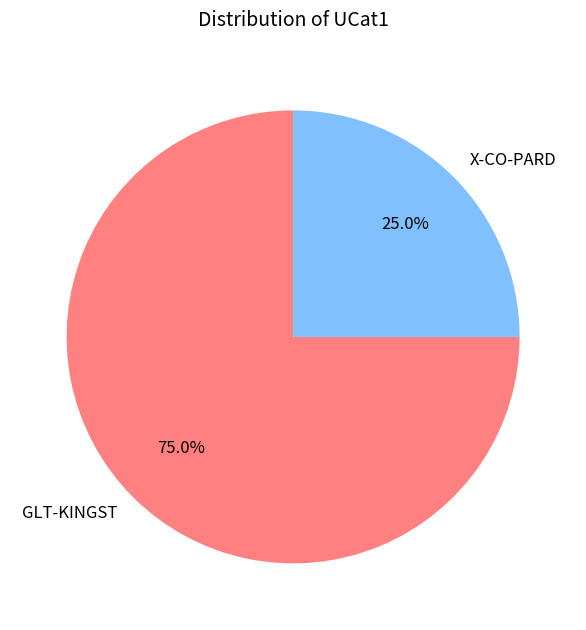

To the nearest percent, what percentage of the pie is X-CO-PARD?

25%